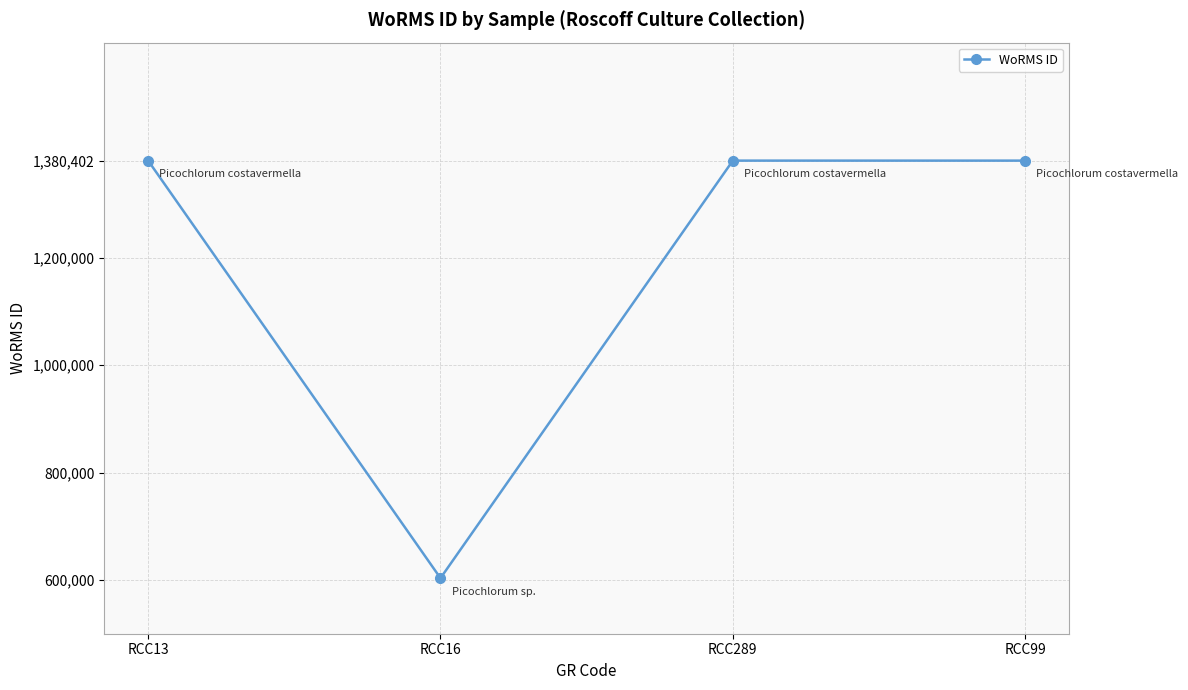

What is the average value?

1186159